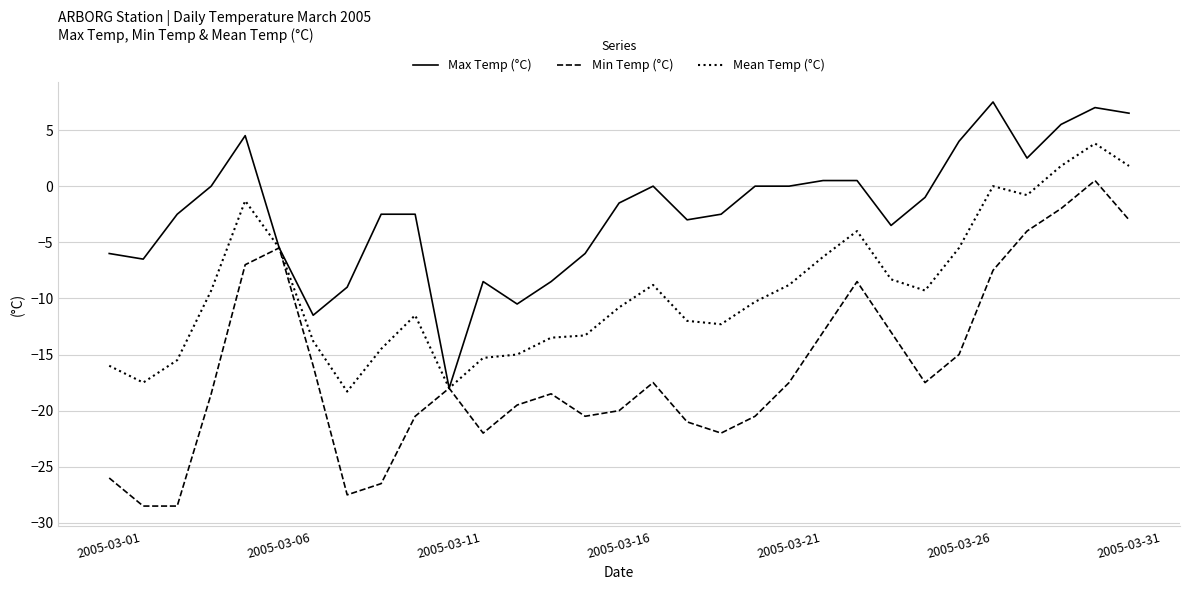

What is the maximum value for Max Temp (°C)?

7.5